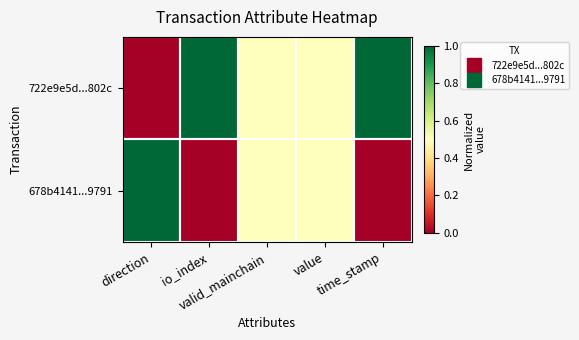

Reading left to right, list all the values displayed in this chart.

722e9e5d...802c: direction=0.0	io_index=1.0	valid_mainchain=0.5	value=0.5	time_stamp=1.0
678b4141...9791: direction=1.0	io_index=0.0	valid_mainchain=0.5	value=0.5	time_stamp=0.0